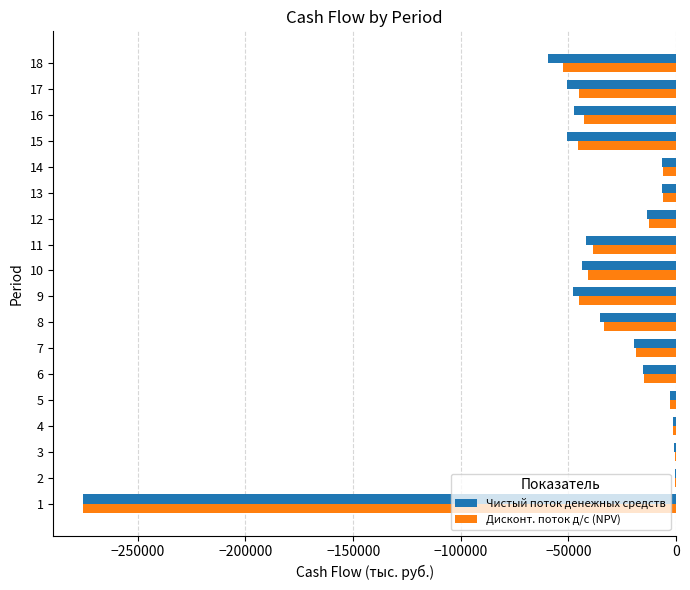

The value of Чистый поток денежных средств at 9 is -17174.6. True or false?

False